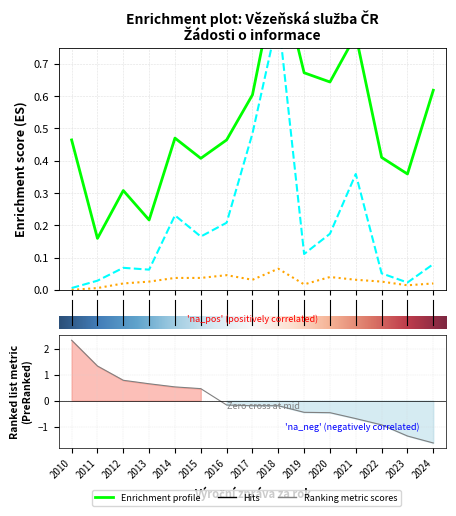

What is the maximum value shown in the chart?

1.0